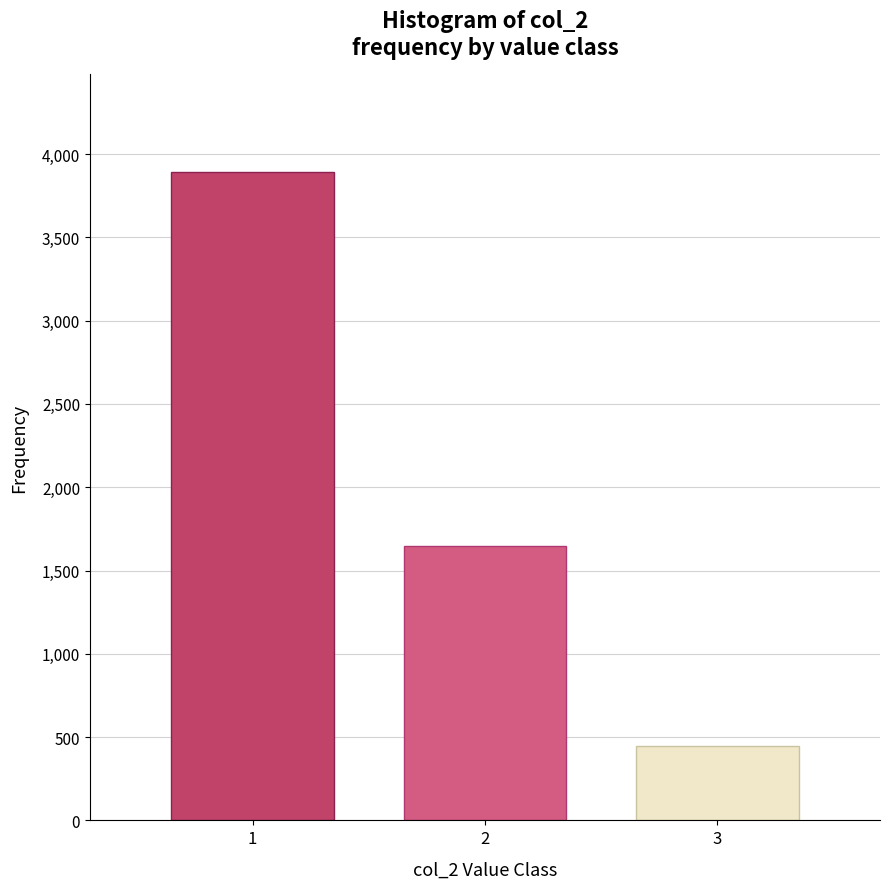

Reading left to right, list all the values displayed in this chart.

1=3894	2=1648	3=449